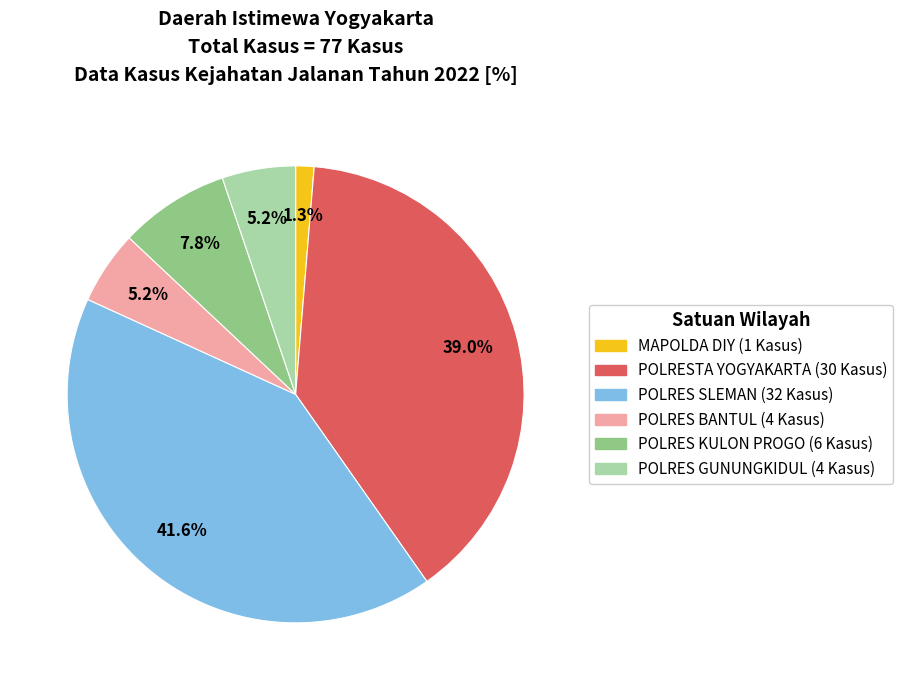

Count the number of slices in the pie.

6